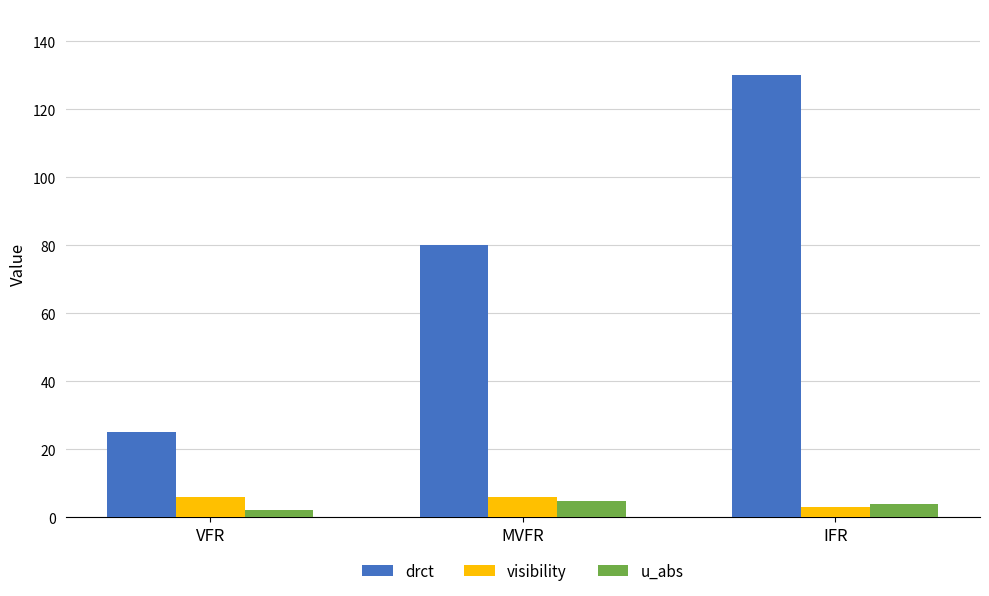

What is the sum of all drct values?

235.0